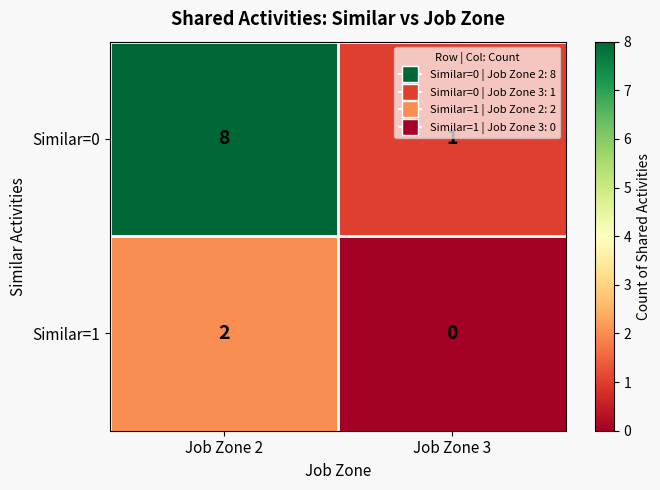

True or false: Similar=0 has a value of 2 at Job Zone 3.

False